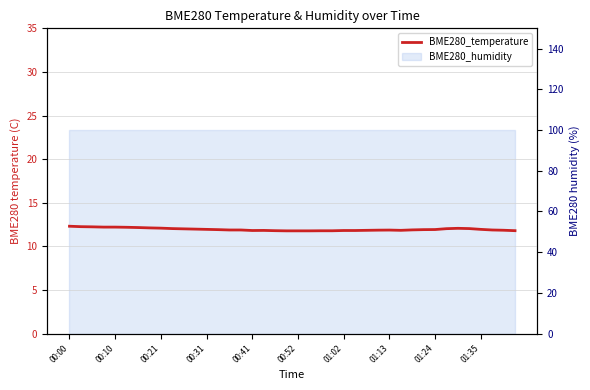

What is the approximate value at 23?

11.8